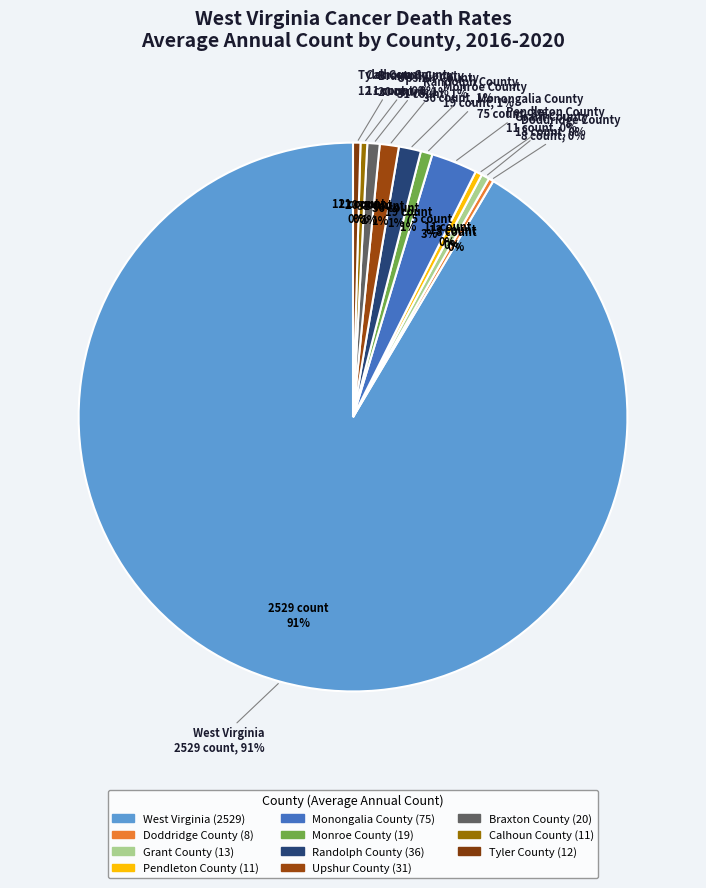

To the nearest percent, what portion does Randolph County represent?

1%